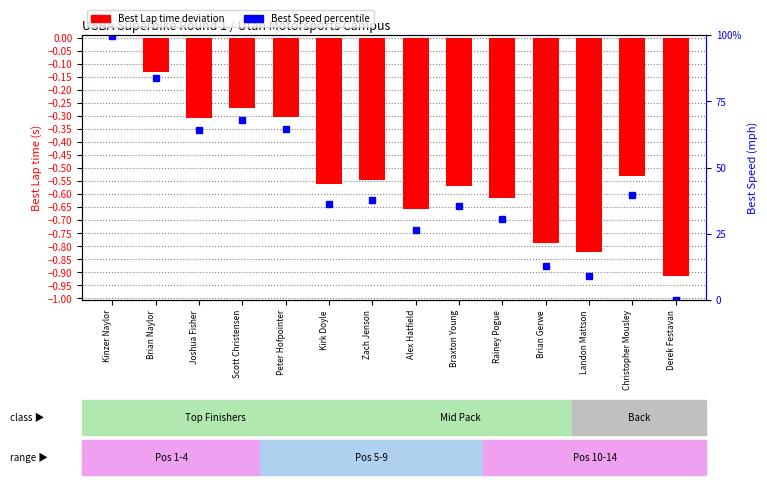

Between Alex Hatfield and Peter Hofpointer, which is larger?

Peter Hofpointer